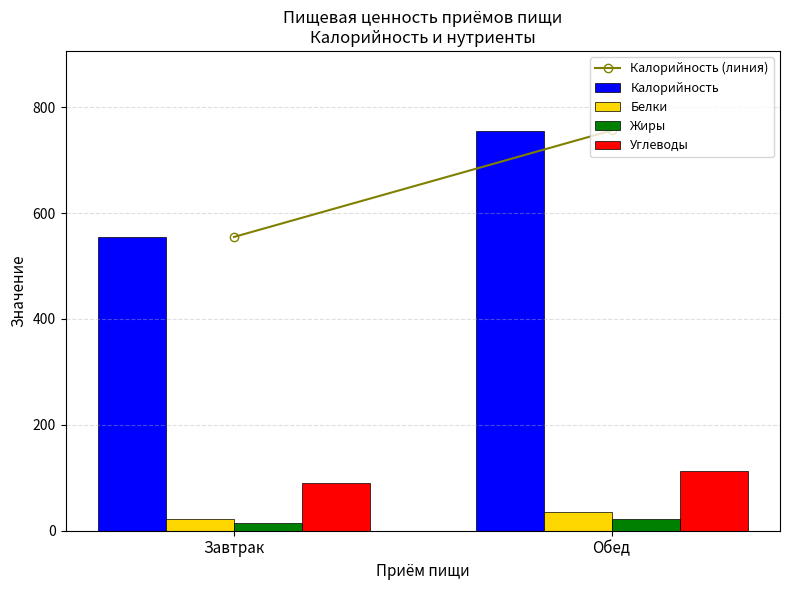

Which series has the largest total across all categories?

Калорийность